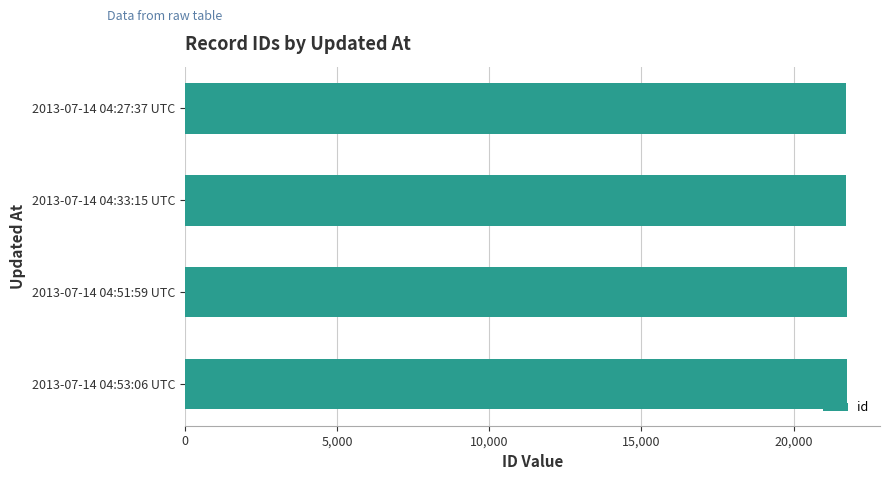

What is the sum of the values at 2013-07-14 04:51:59 UTC and 2013-07-14 04:53:06 UTC?

43505